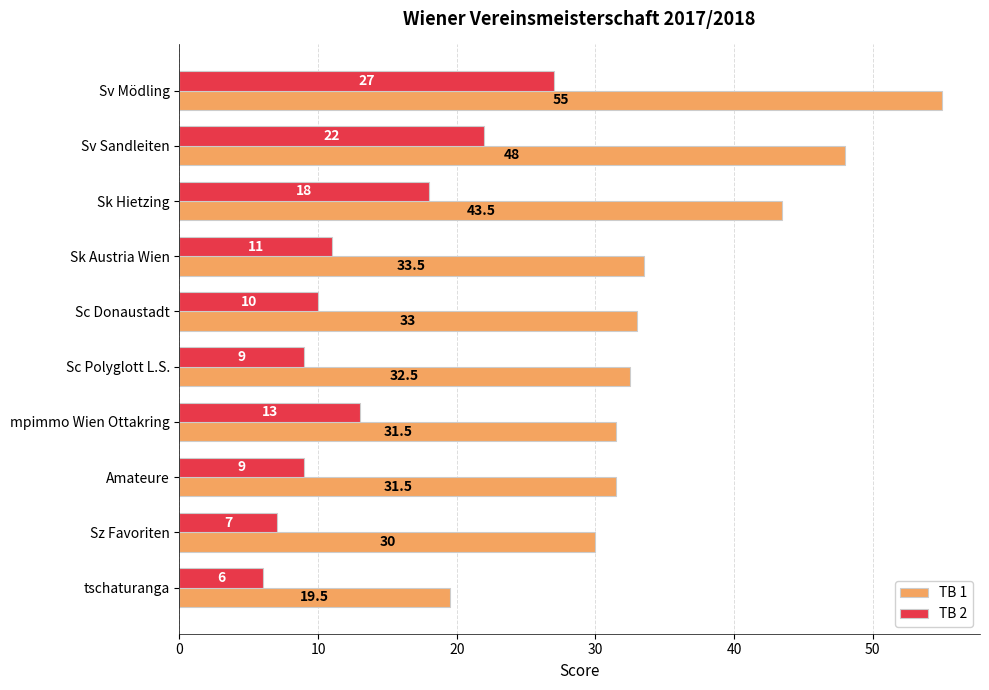

What is the difference between the maximum and minimum values in the TB 1 series?

35.5